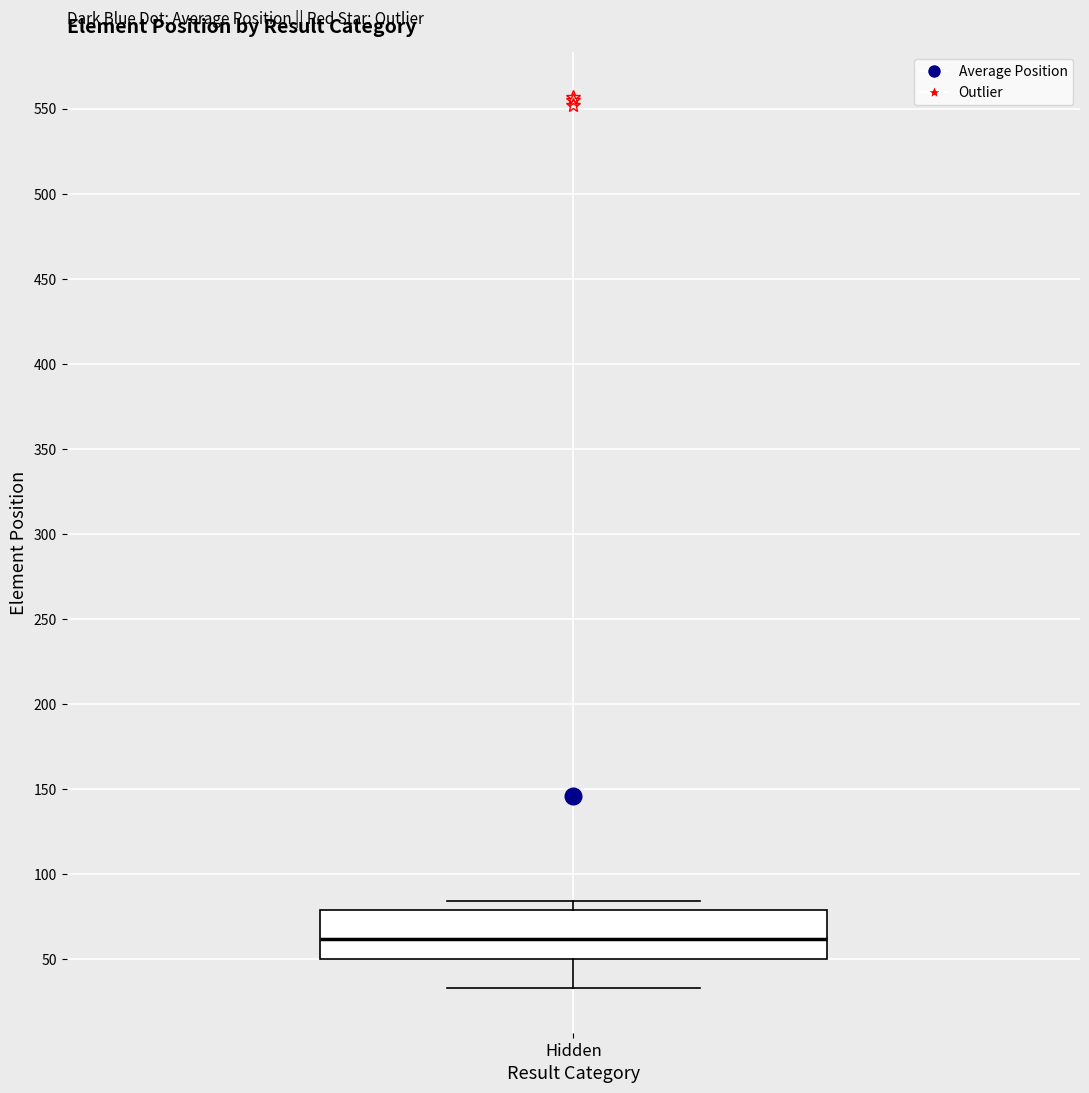

Where does the median line of the box for Hidden sit on the y-axis? The values are not printed on the chart, so give them approximately, as read against the axis.

60